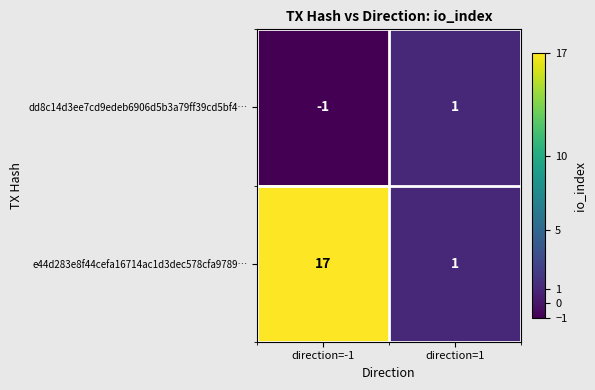

The value of e44d283e8f44cefa16714ac1d3dec578cfa9789… at direction=1 is 1. True or false?

True